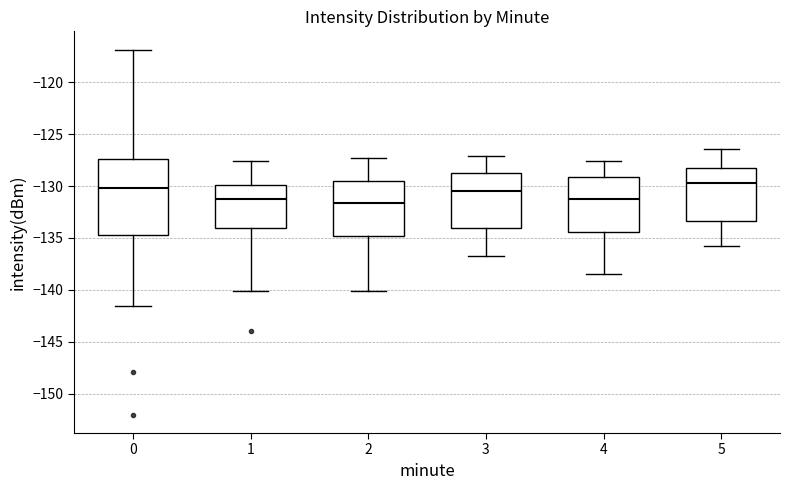

Which box is the tallest, from its lower edge to its upper edge?

0